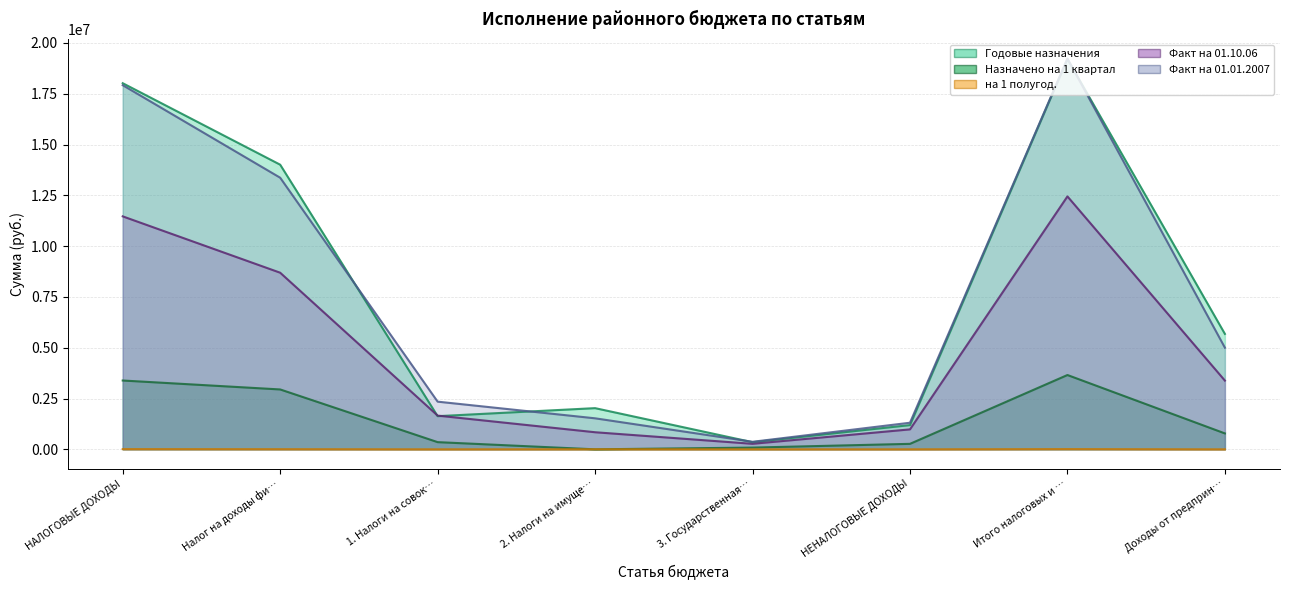

True or false: Годовые назначения and на 1 полугод. cross at least once.

False